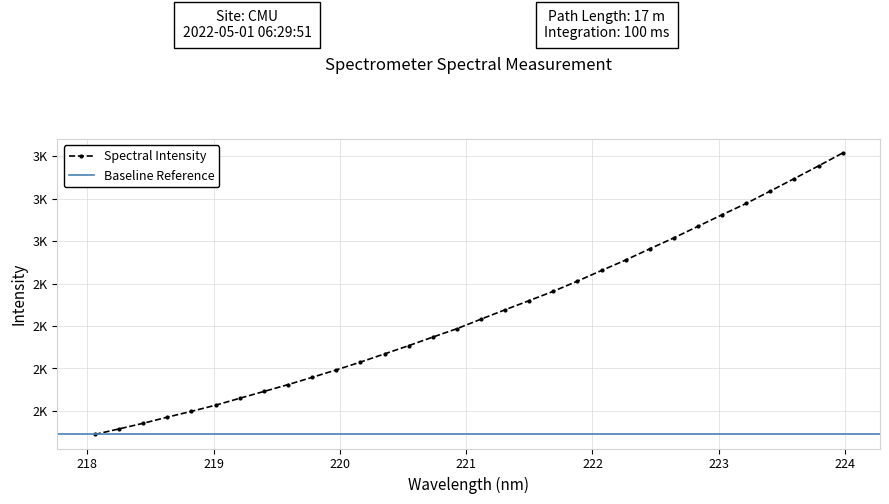

List the labels in order of value, smallest first.

218.0596, 218.2508, 218.442, 218.6332, 218.8244, 219.0156, 219.2067, 219.3979, 219.589, 219.7801, 219.9712, 220.1623, 220.3533, 220.5444, 220.7354, 220.9264, 221.1174, 221.3083, 221.4993, 221.6902, 221.8812, 222.0721, 222.263, 222.4538, 222.6447, 222.8355, 223.0264, 223.2172, 223.408, 223.5987, 223.7895, 223.9802